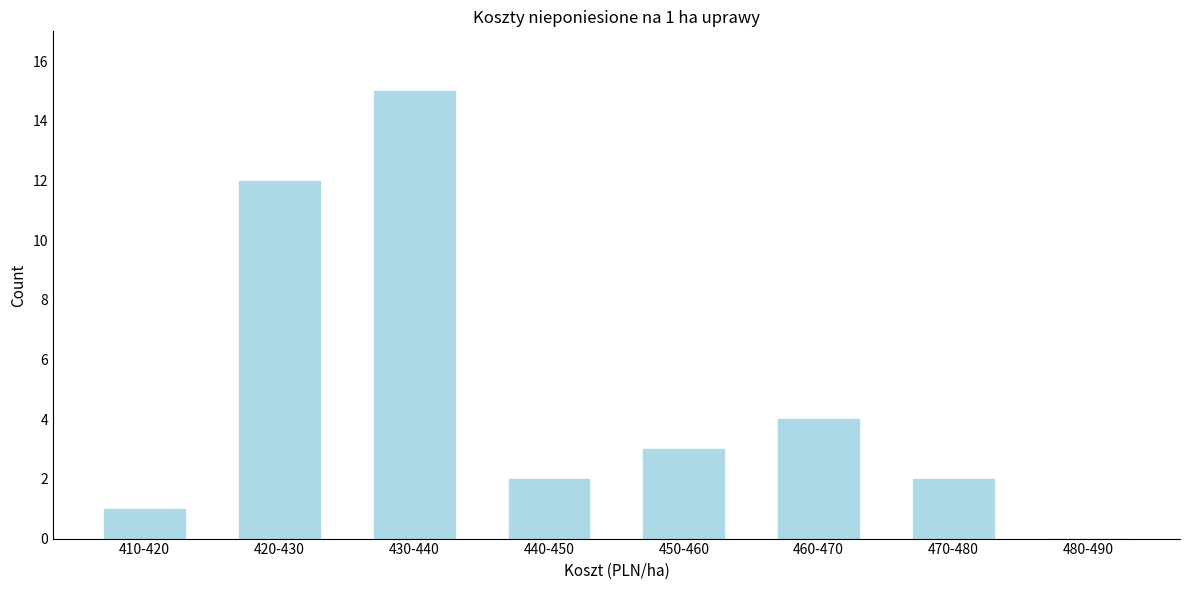

Reading left to right, list all the values displayed in this chart.

410-420=1	420-430=12	430-440=15	440-450=2	450-460=3	460-470=4	470-480=2	480-490=0